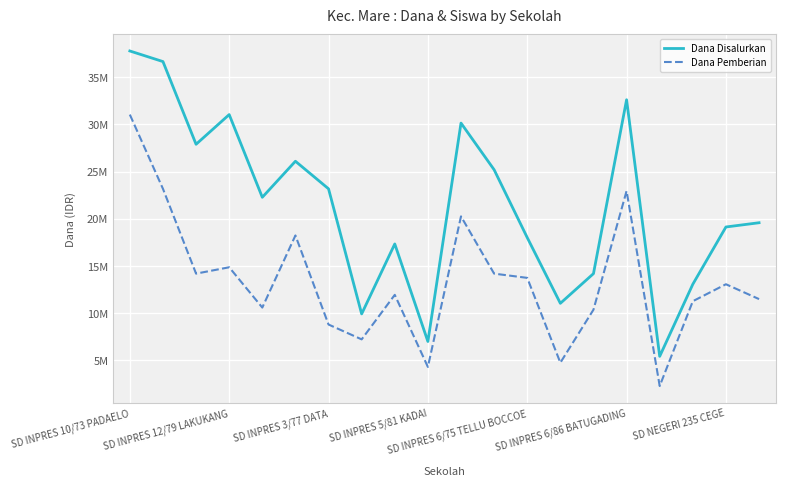

True or false: Dana Pemberian and Dana Disalurkan cross at least once.

False